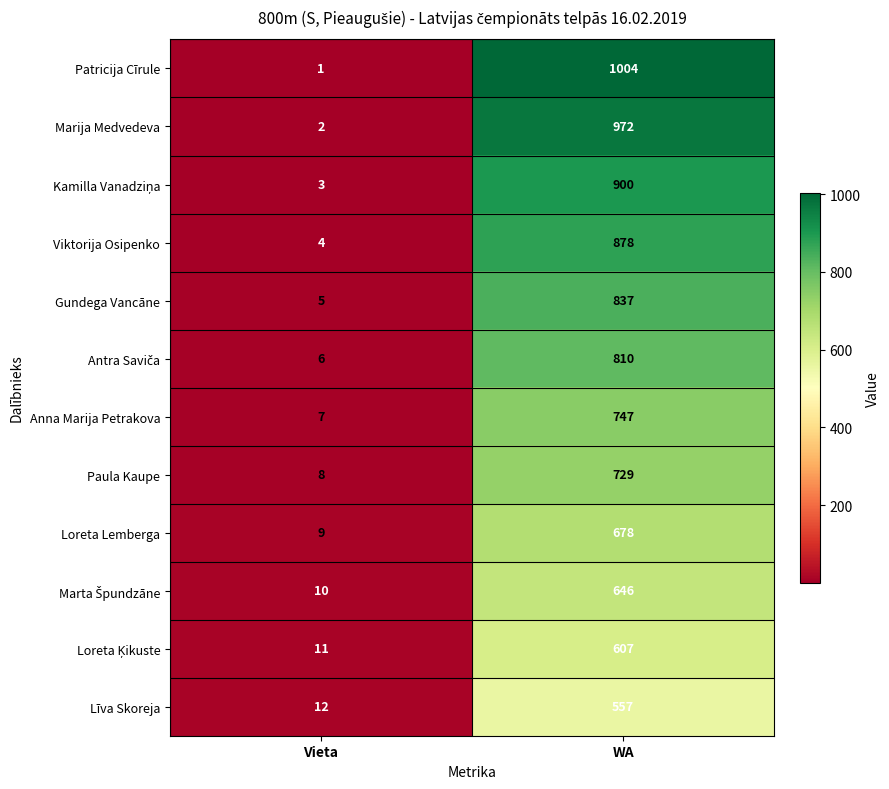

Which category has the highest value across all series?

WA